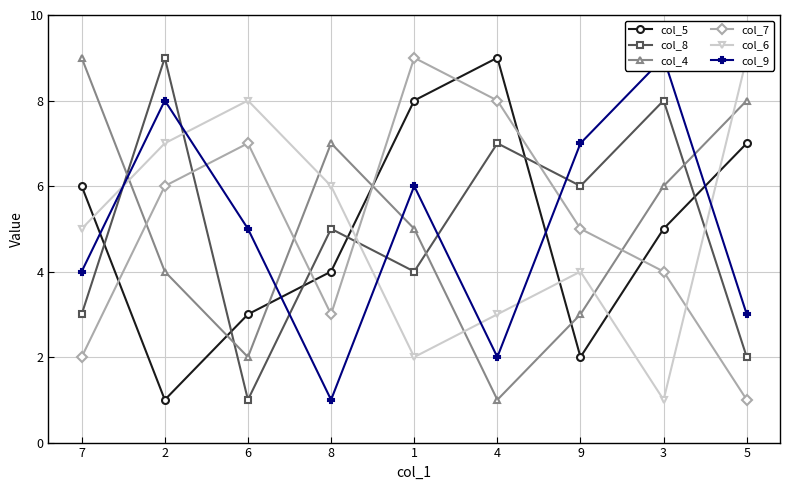

What is the maximum value for col_6?

9